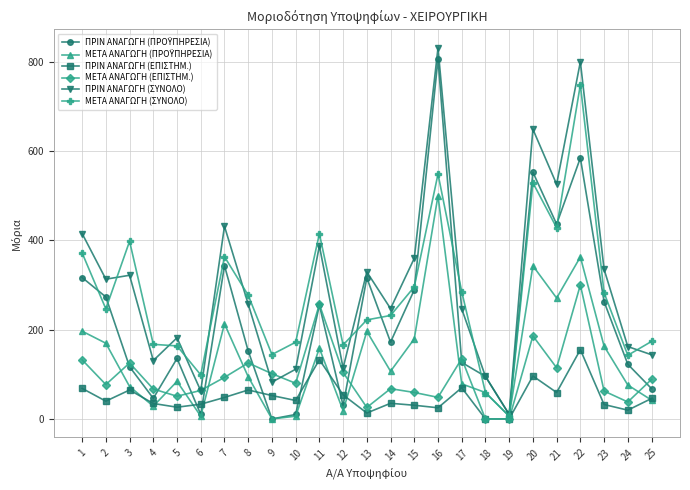

True or false: ΠΡΙΝ ΑΝΑΓΩΓΗ (ΣΥΝΟΛΟ) and ΠΡΙΝ ΑΝΑΓΩΓΗ (ΕΠΙΣΤΗΜ.) intersect in this chart.

False